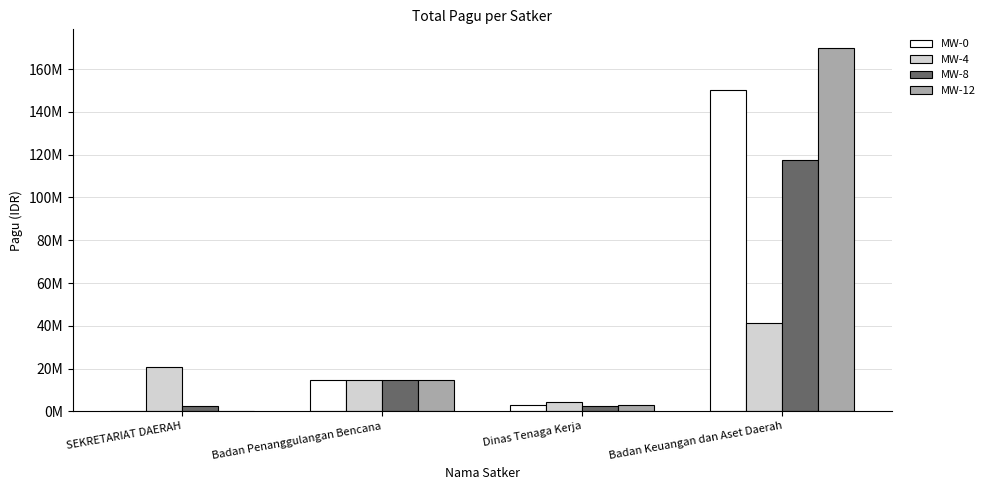

Which category has the highest value across all series?

Badan Keuangan dan Aset Daerah